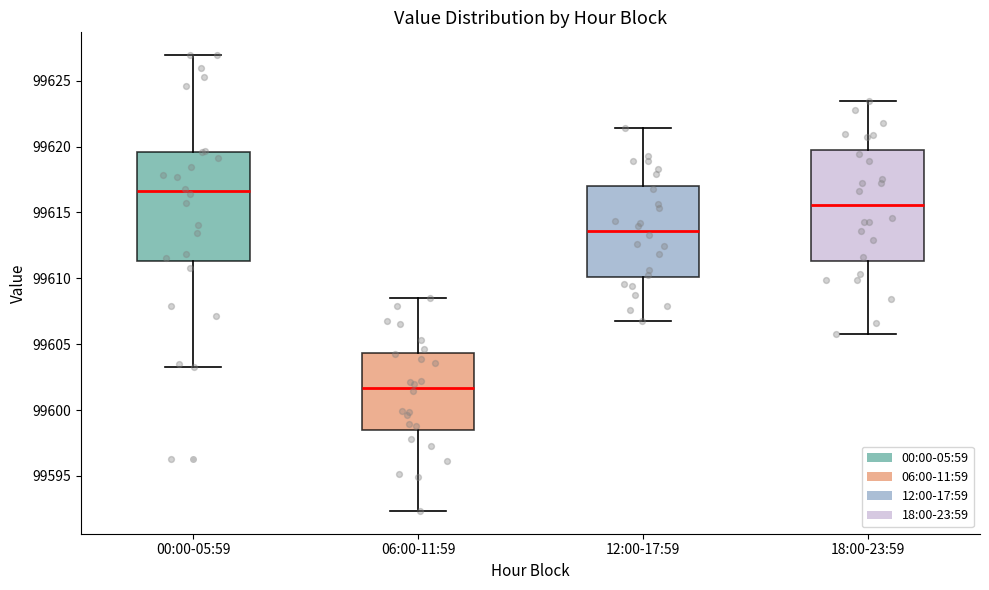

Reading left to right, transcribe this box plot: for each box, give where its median line is, the range the box spans, and where its two whiskers end, as read against the y-axis. The values are not printed on the chart, so give them approximately, as read against the axis.

00:00-05:59: median 99616.5, box 99611.5 to 99619.5, whiskers 99603.5 to 99627.0
06:00-11:59: median 99601.5, box 99598.5 to 99604.5, whiskers 99592.5 to 99608.5
12:00-17:59: median 99613.5, box 99610.0 to 99617.0, whiskers 99607.0 to 99621.5
18:00-23:59: median 99615.5, box 99611.5 to 99620.0, whiskers 99606.0 to 99623.5